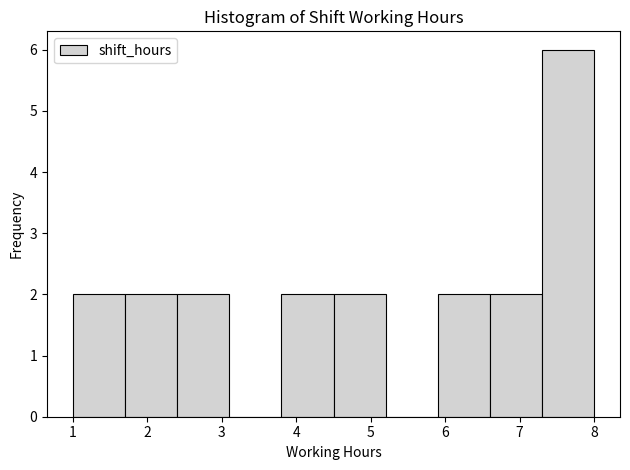

Reading left to right, transcribe this chart: for each bar, give the range it covers on the x-axis and its height. The values are not printed on the chart, so give them approximately, as read against the axis.

1.0 to 1.7: 2
1.7 to 2.4: 2
2.4 to 3.1: 2
3.1 to 3.8: 0
3.8 to 4.5: 2
4.5 to 5.2: 2
5.2 to 5.9: 0
5.9 to 6.6: 2
6.6 to 7.3: 2
7.3 to 8.0: 6